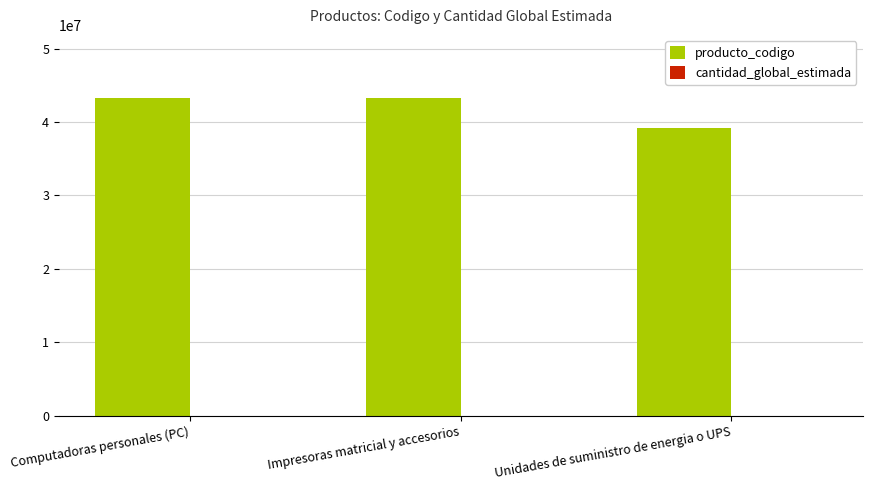

Which series has the largest total across all categories?

producto_codigo